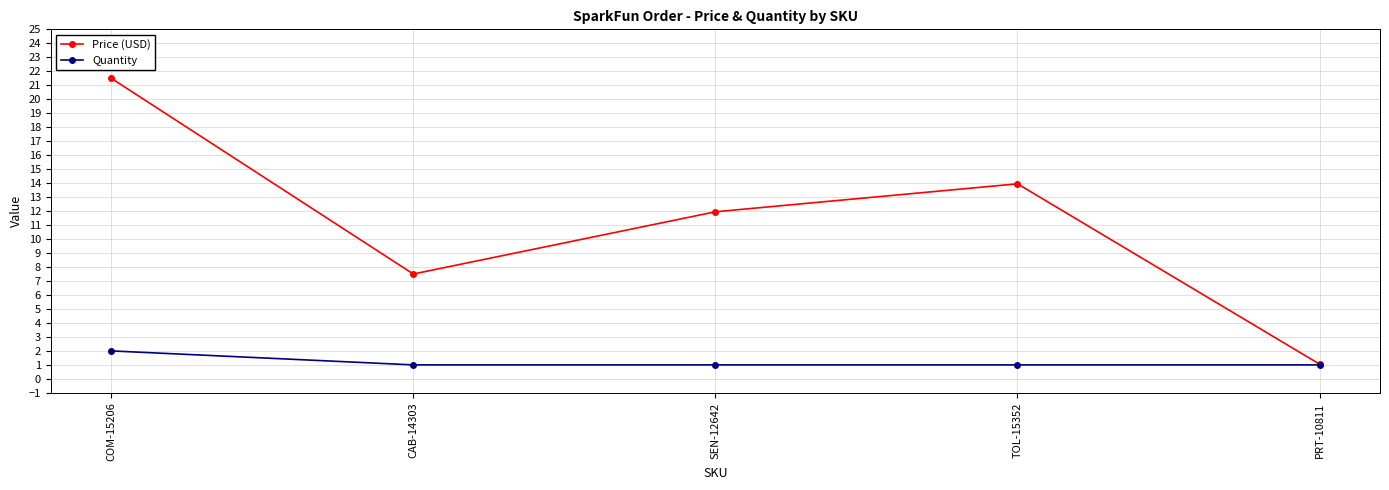

Is it true that Quantity equals 2.9 at COM-15206?

False